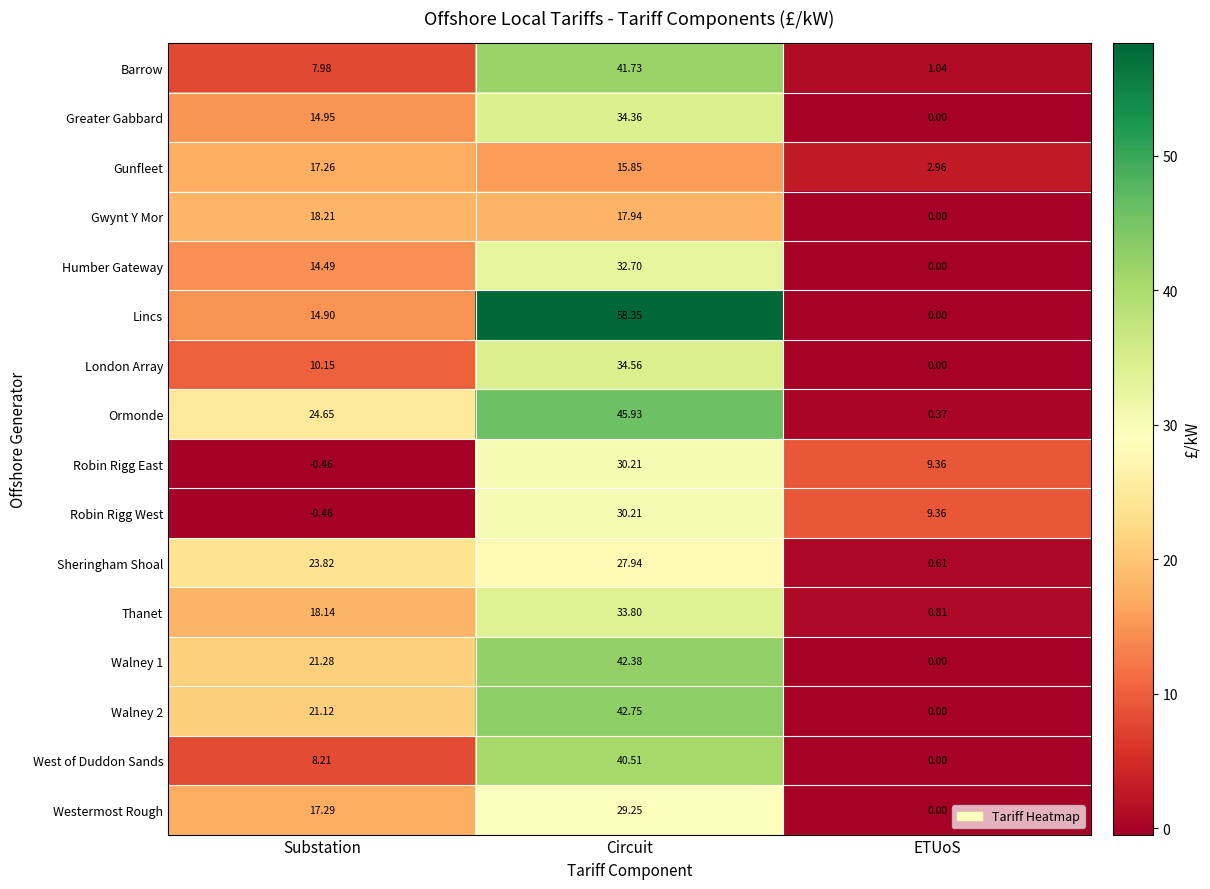

How many positive values does the Greater Gabbard series have?

2